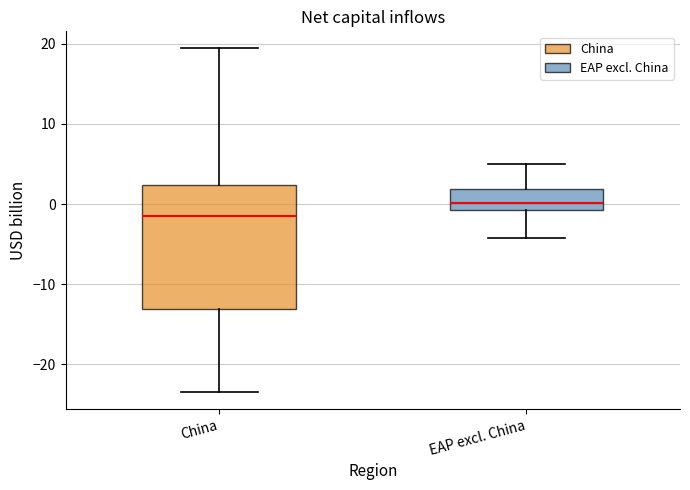

Which box is the tallest, from its lower edge to its upper edge?

China